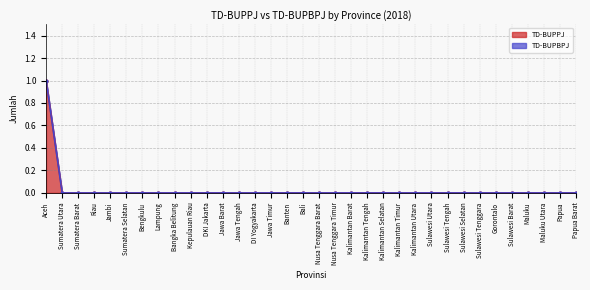

List the labels in order of value, largest first.

Aceh, Sumatera Utara, Sumatera Barat, Riau, Jambi, Sumatera Selatan, Bengkulu, Lampung, Bangka Belitung, Kepulauan Riau, DKI Jakarta, Jawa Barat, Jawa Tengah, DI Yogyakarta, Jawa Timur, Banten, Bali, Nusa Tenggara Barat, Nusa Tenggara Timur, Kalimantan Barat, Kalimantan Tengah, Kalimantan Selatan, Kalimantan Timur, Kalimantan Utara, Sulawesi Utara, Sulawesi Tengah, Sulawesi Selatan, Sulawesi Tenggara, Gorontalo, Sulawesi Barat, Maluku, Maluku Utara, Papua, Papua Barat